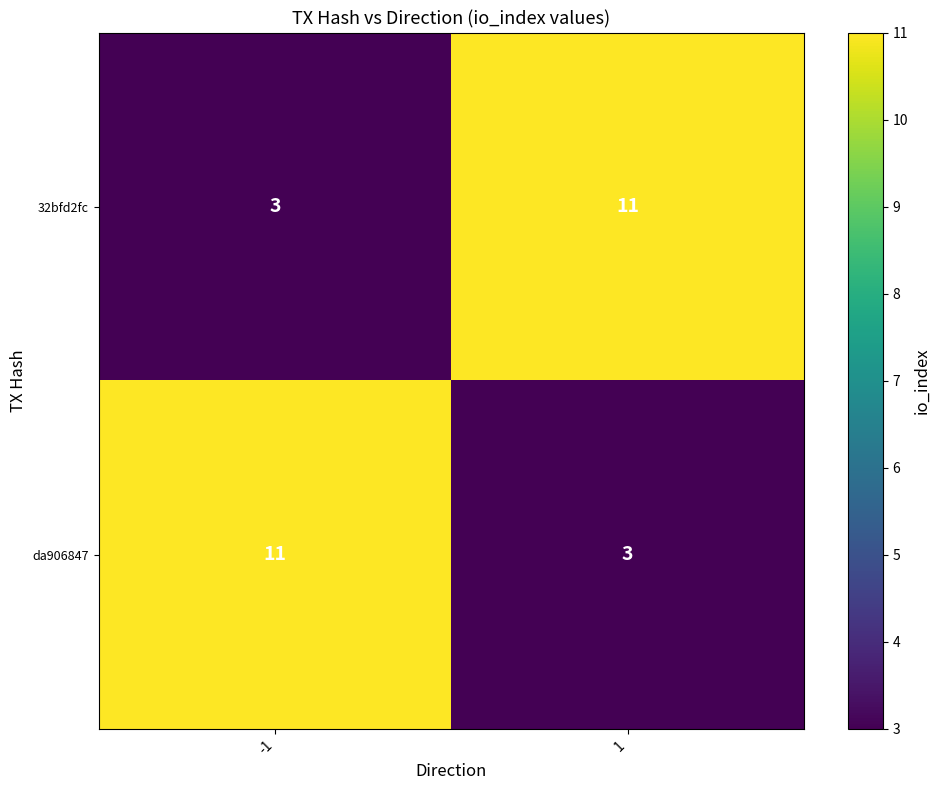

Is the value of 32bfd2fc at -1 greater than the value of da906847 at -1?

No